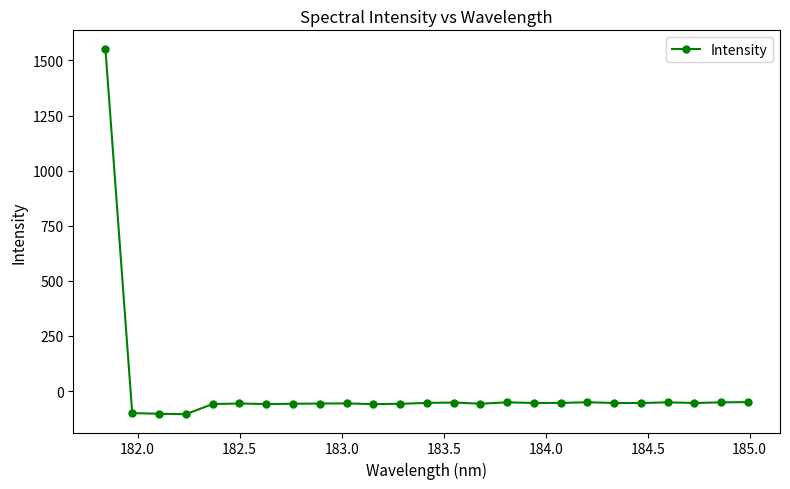

What is the value of the 25th point from the left?

-49.6